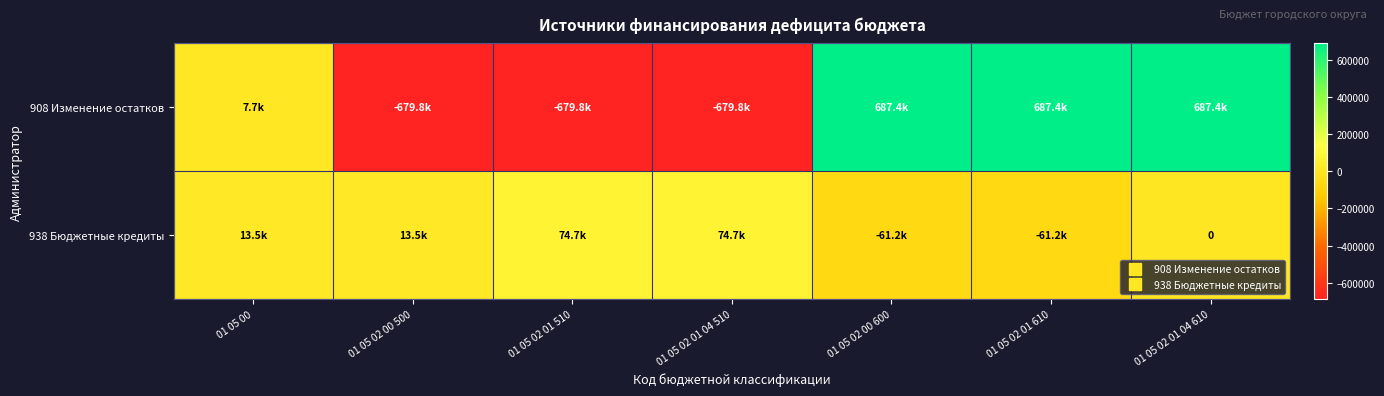

What is the difference between the second highest and minimum values in the 938 Бюджетные кредиты series?

135929.6